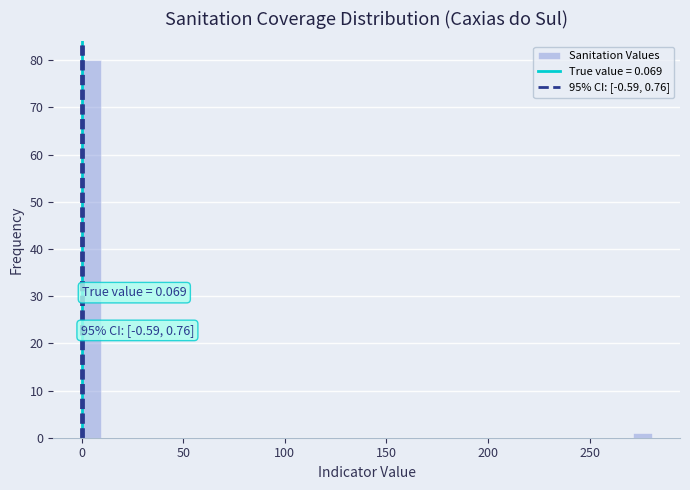

Around what value on the x-axis is the tallest bar? Give the approximate position of its centre, as read against the axis.

5